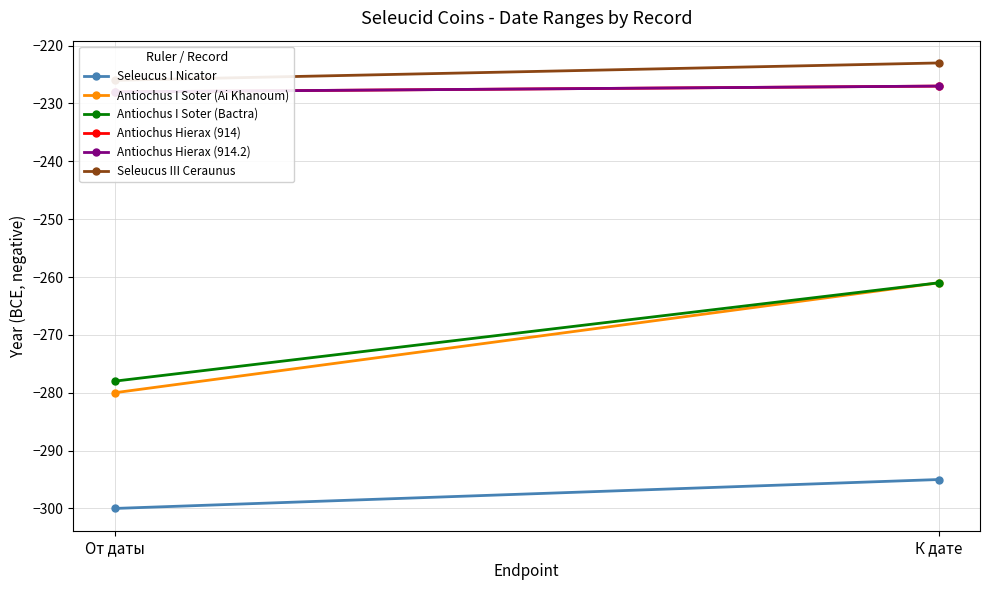

Reading left to right, what are all the values shown in this chart?

Seleucus I Nicator: -300	-295
Antiochus I Soter (Ai Khanoum): -280	-261
Antiochus I Soter (Bactra): -278	-261
Antiochus Hierax (914): -228	-227
Antiochus Hierax (914.2): -228	-227
Seleucus III Ceraunus: -226	-223